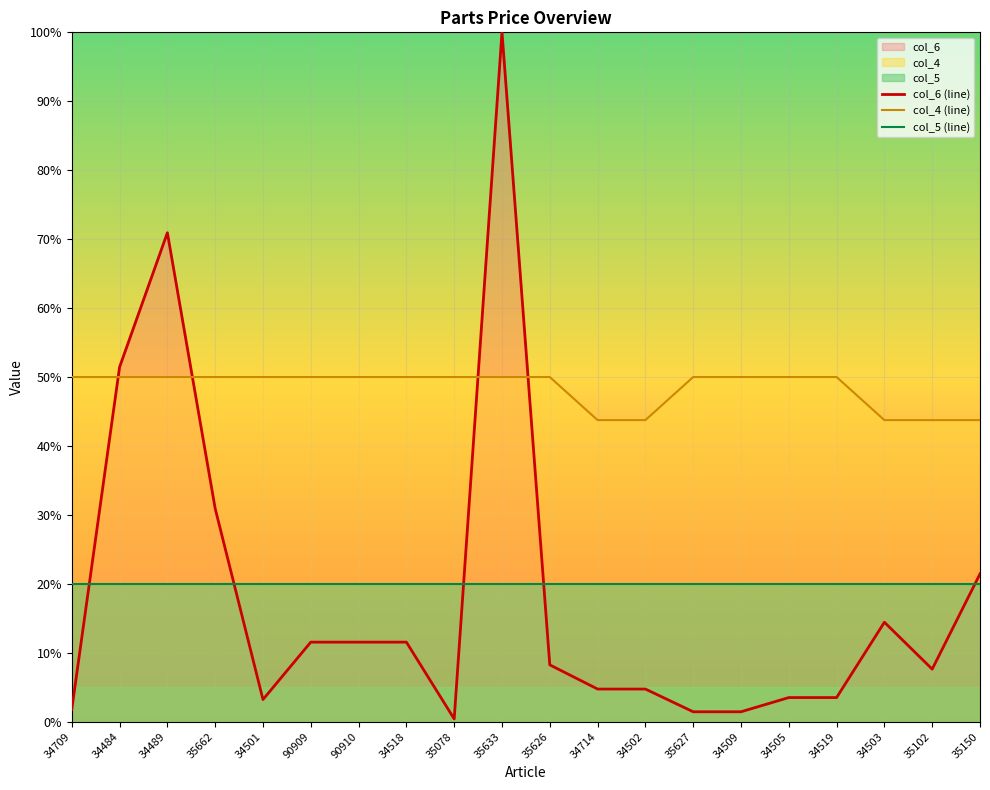

What is the value of the col_5 (line) point at the 19th from the left?

20.0